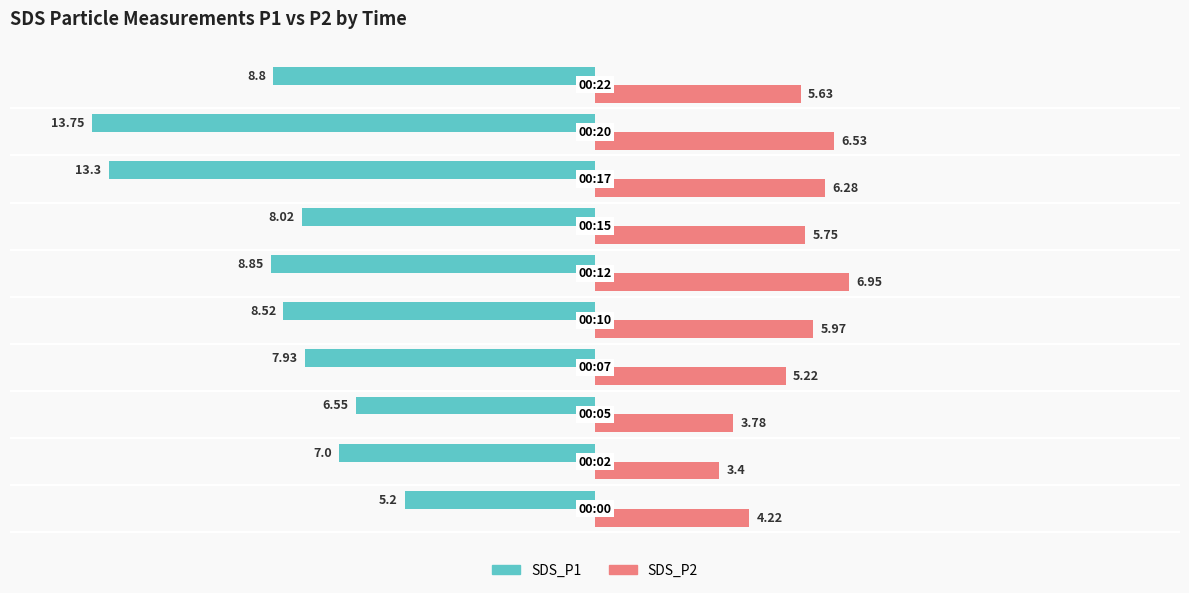

What are all the series names shown in the legend?

SDS_P1, SDS_P2